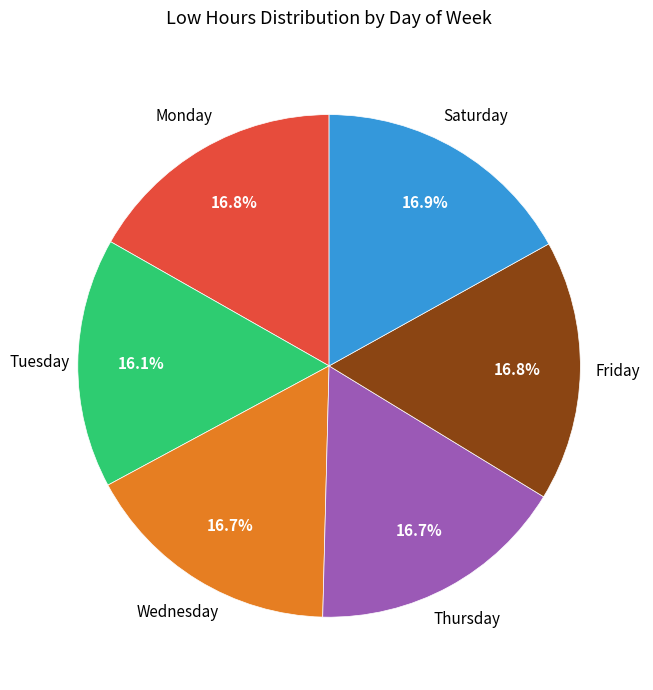

Is there a majority slice in this chart?

No